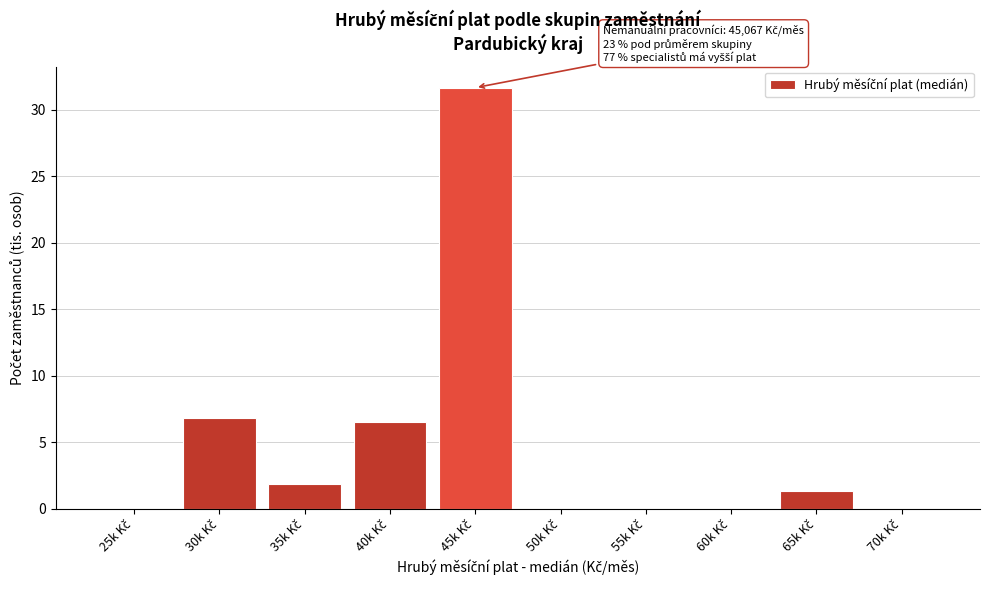

What is the sum of all values?

48.2